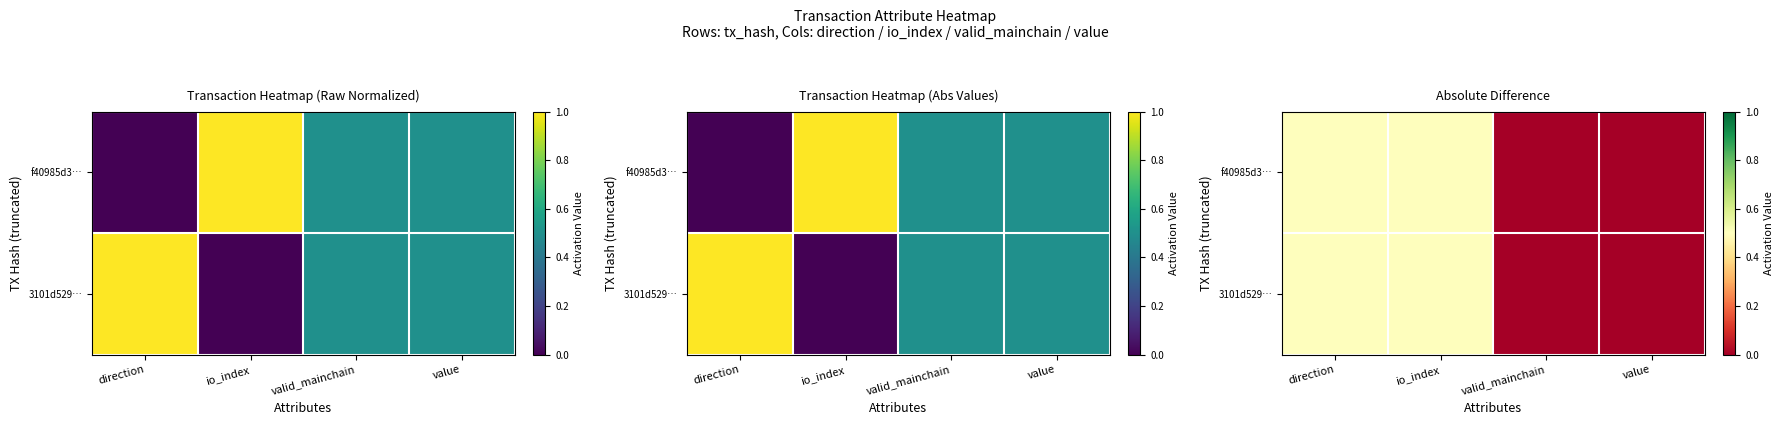

Is it true that f40985d3… equals -0.2 at value?

False